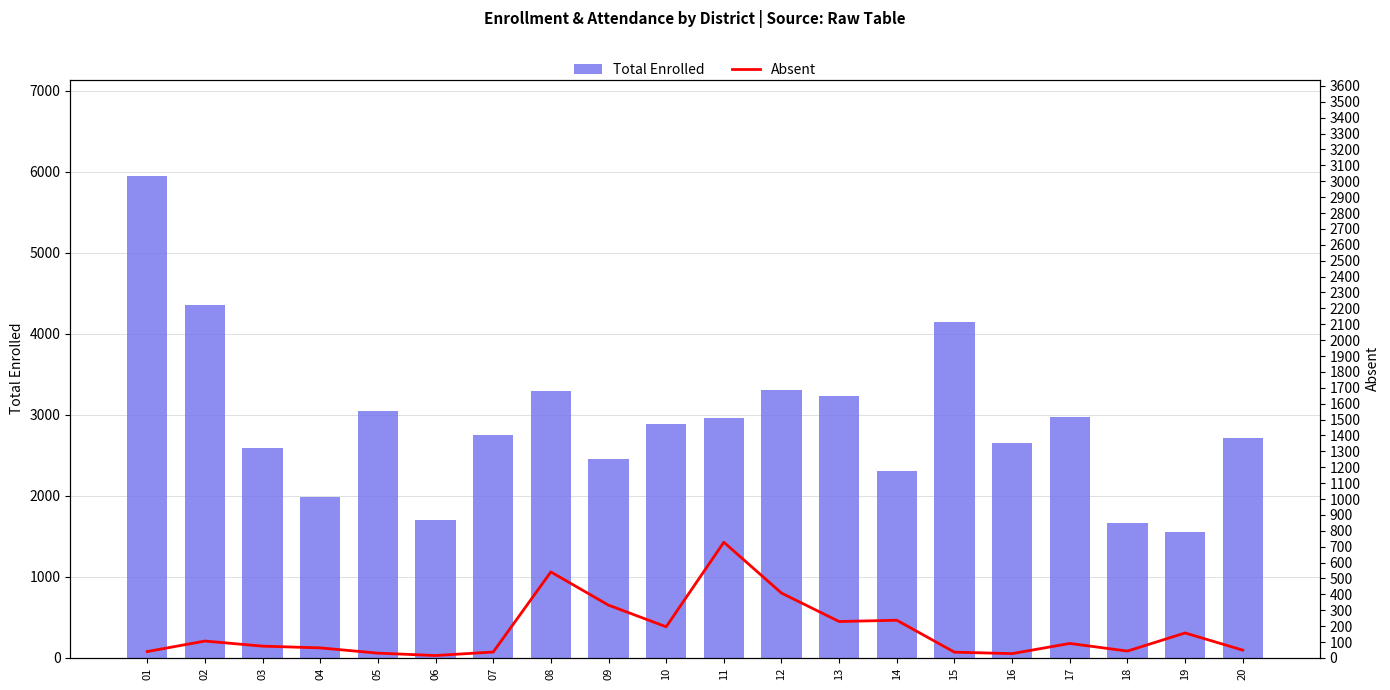

The value of Total Enrolled at 01 is 5951. True or false?

True